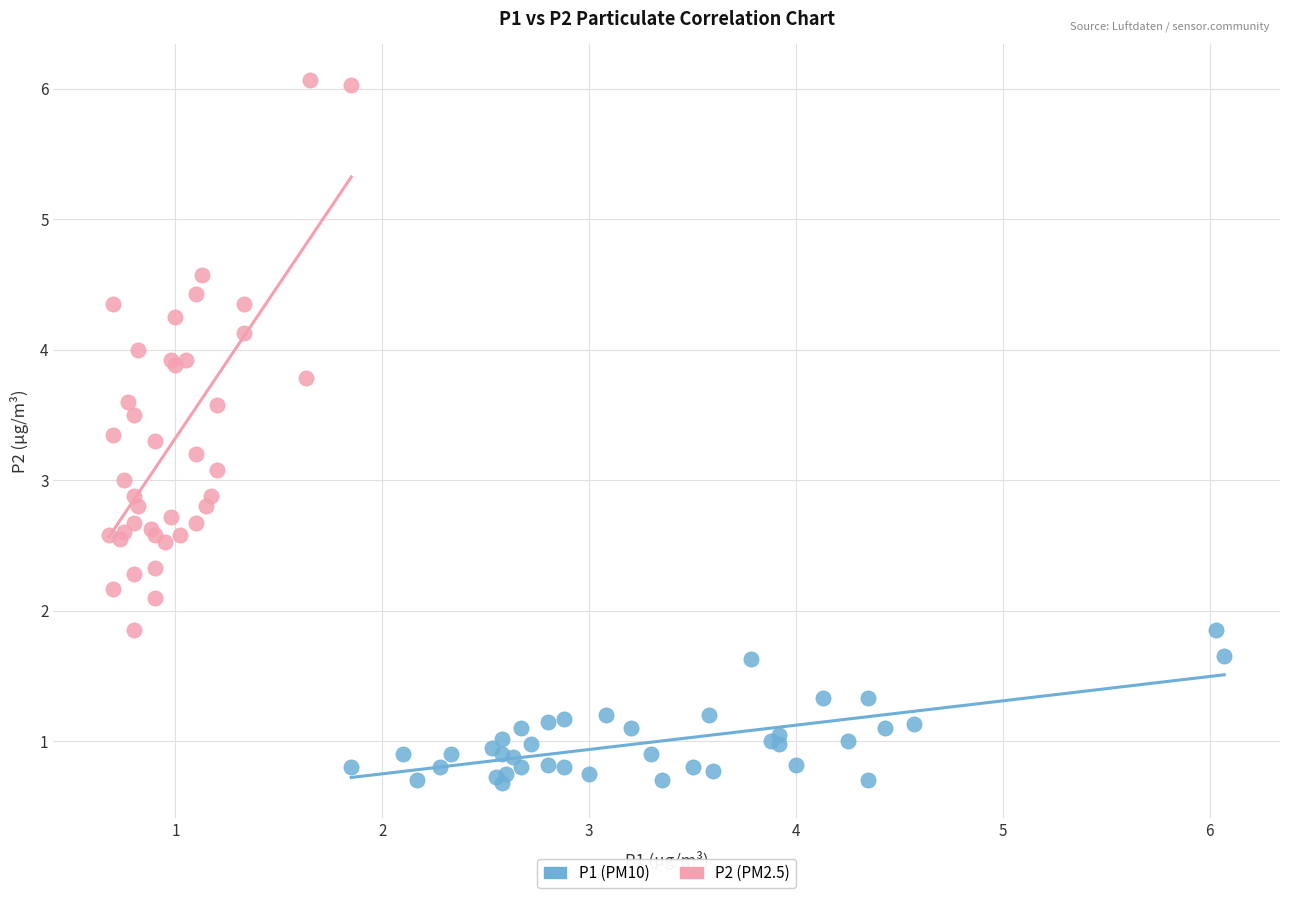

Which series has the largest Y range (max minus min)?

P2 (PM2.5)